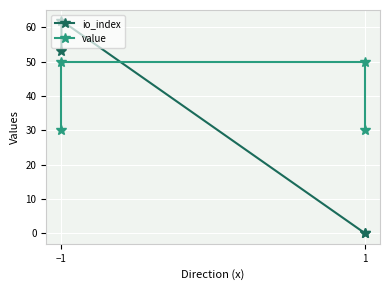

True or false: value and io_index cross at least once.

True